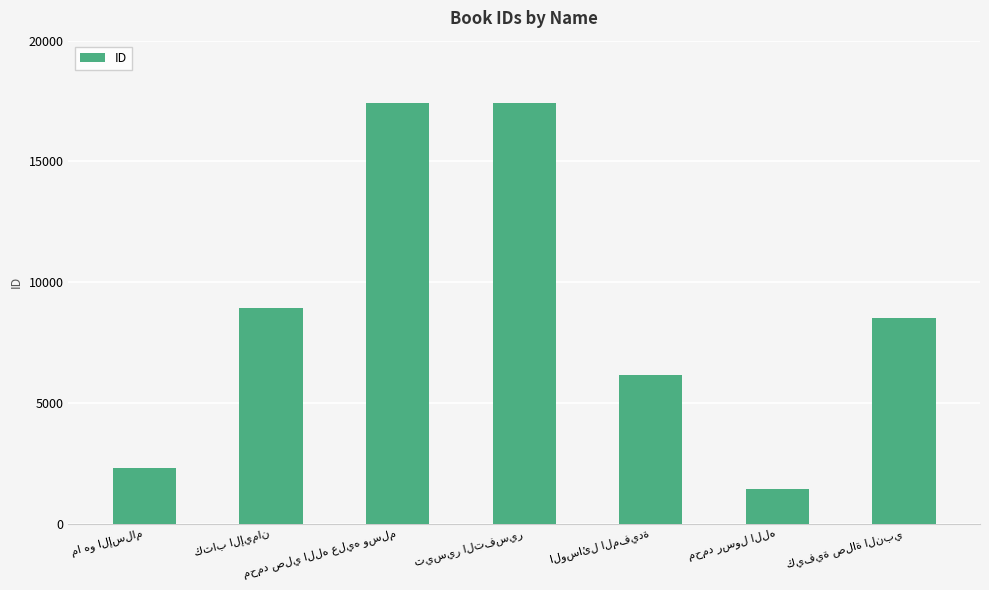

Are the bars grouped side by side (vs. stacked)?

No